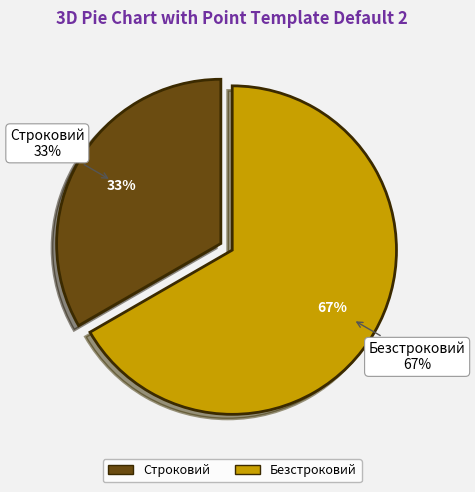

The Безстроковий slice represents 67% of the pie. True or false?

True